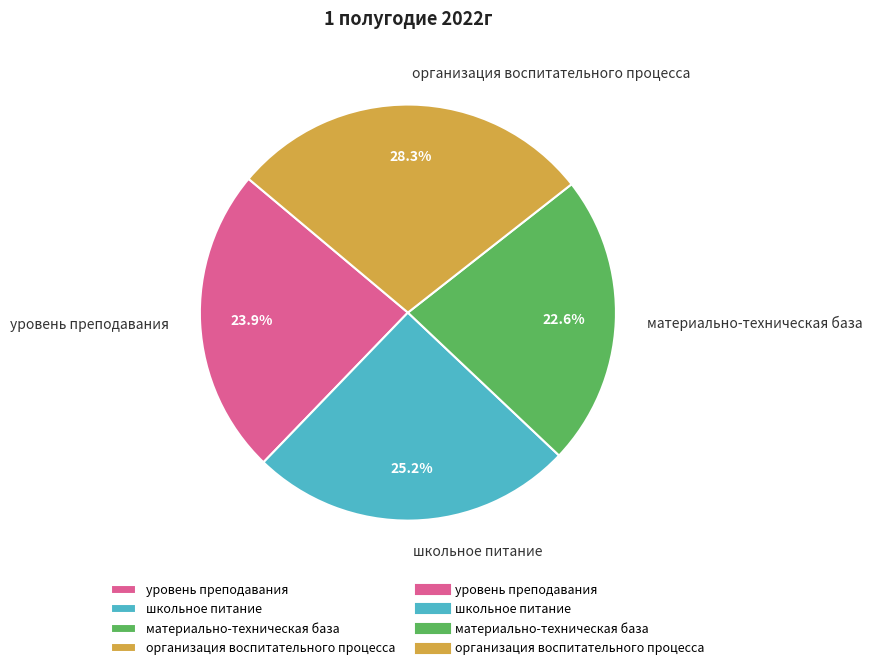

To the nearest percent, what percentage of the pie is организация воспитательного процесса?

28%